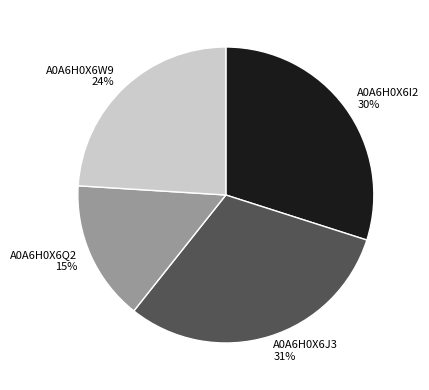

Which has a higher value, A0A6H0X6W9 24% or A0A6H0X6I2 30%?

A0A6H0X6I2 30%